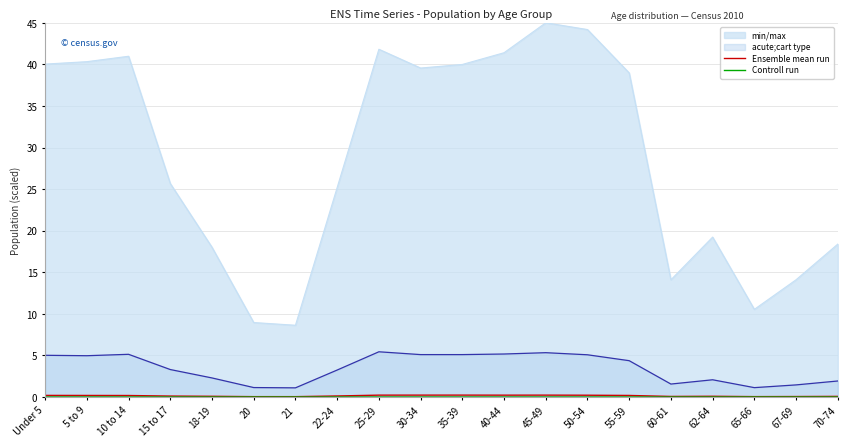

The min/max series shows 45.0 at 45-49. True or false?

True